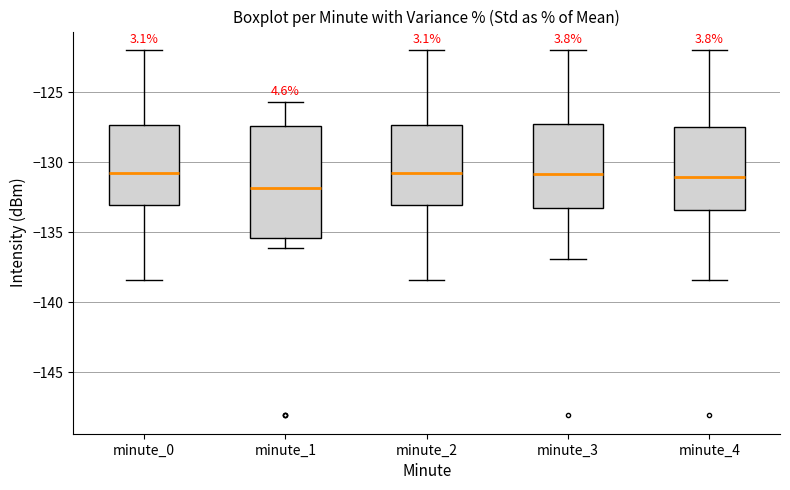

Comparing the boxes themselves (not the whiskers), which one is the tallest?

minute_1